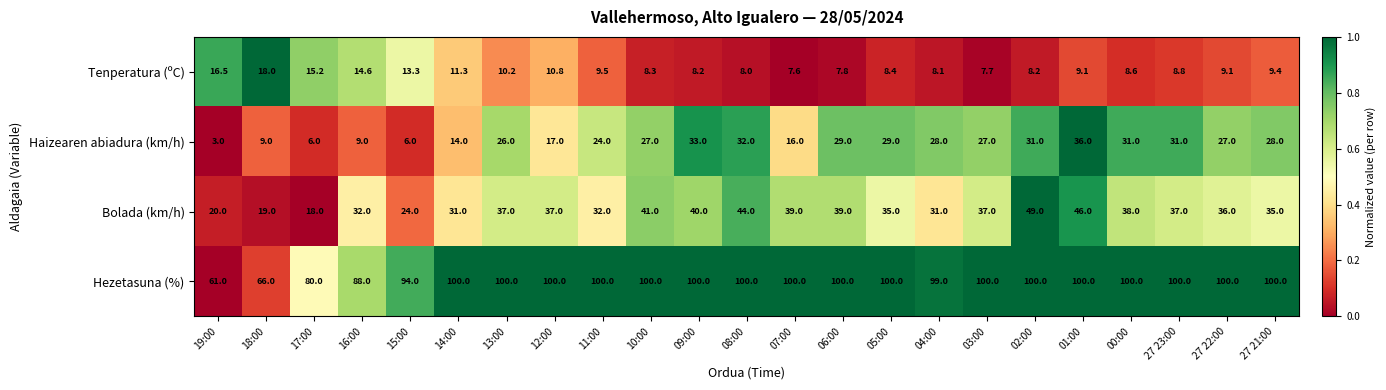

What is the difference between the maximum and minimum values in the Haizearen abiadura (km/h) series?

33.0